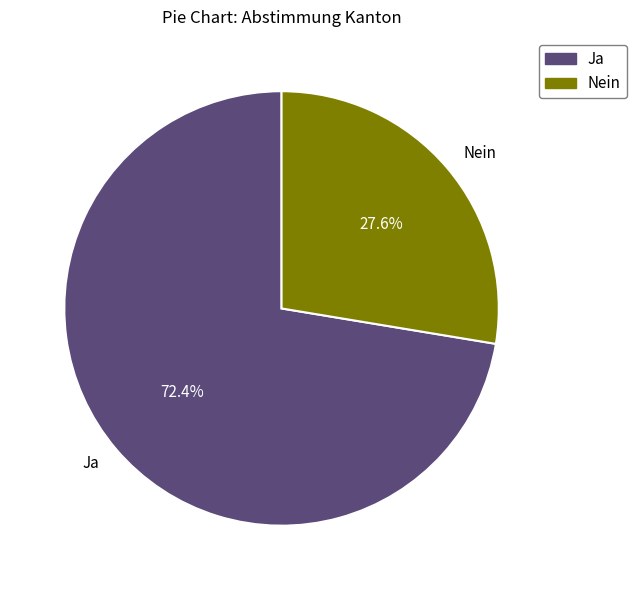

To the nearest percent, what percentage of the pie is Ja?

72%